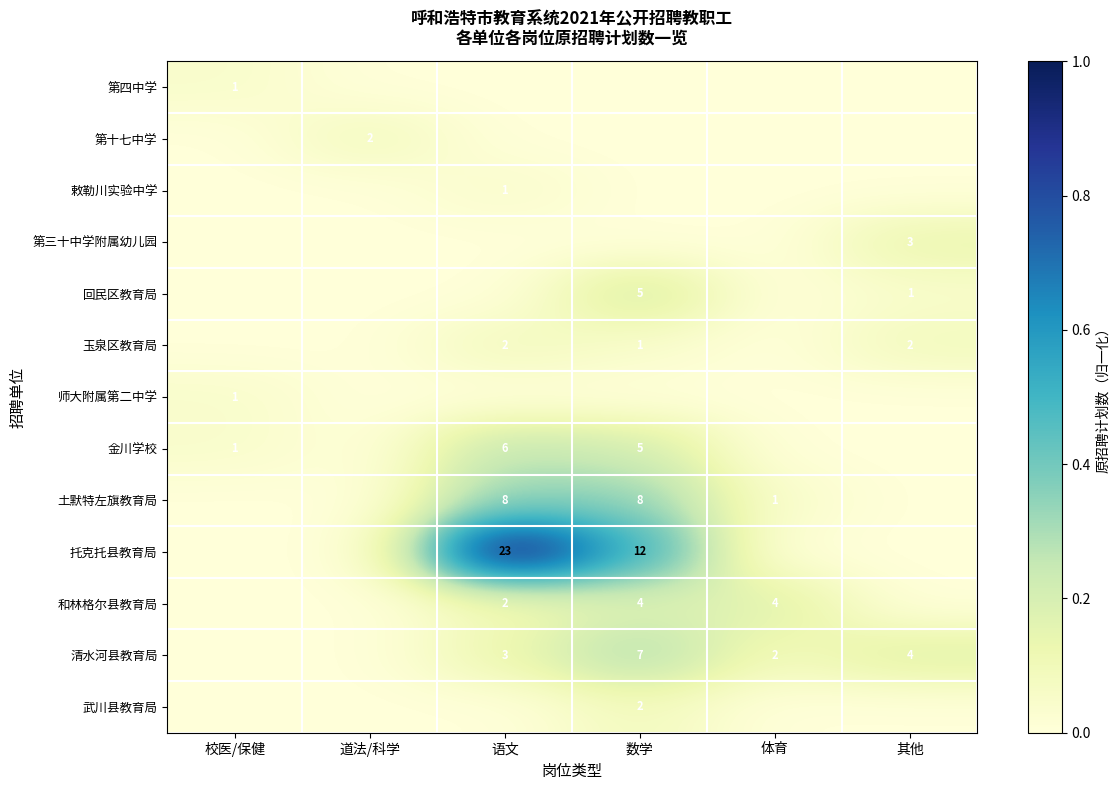

The value of 回民区教育局 at 其他 is 2. True or false?

False